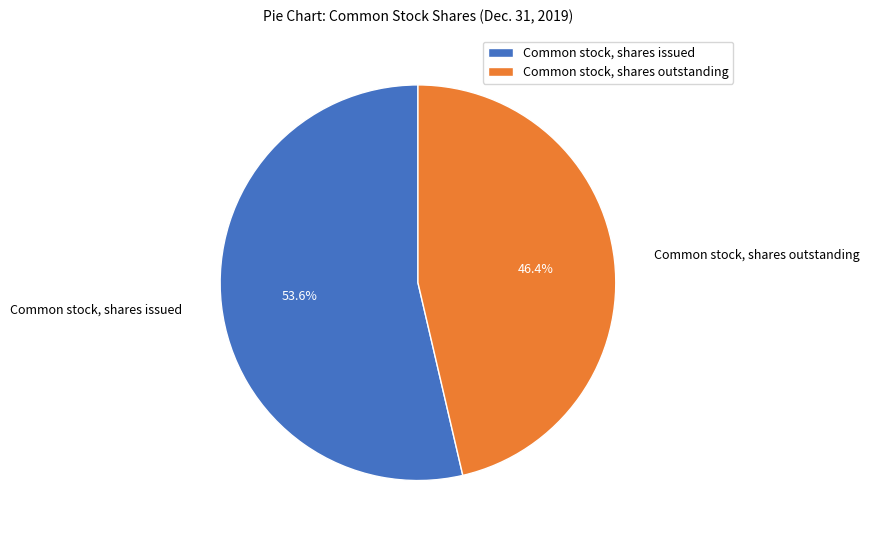

To the nearest percent, what portion does Common stock, shares outstanding represent?

46%